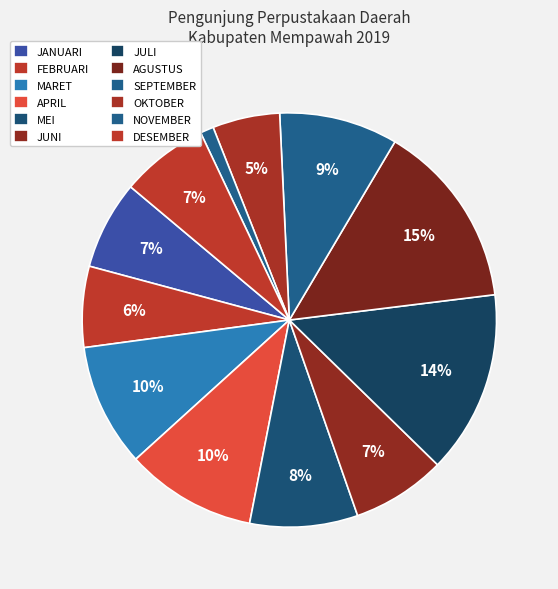

Does SEPTEMBER represent more than half of the total?

No